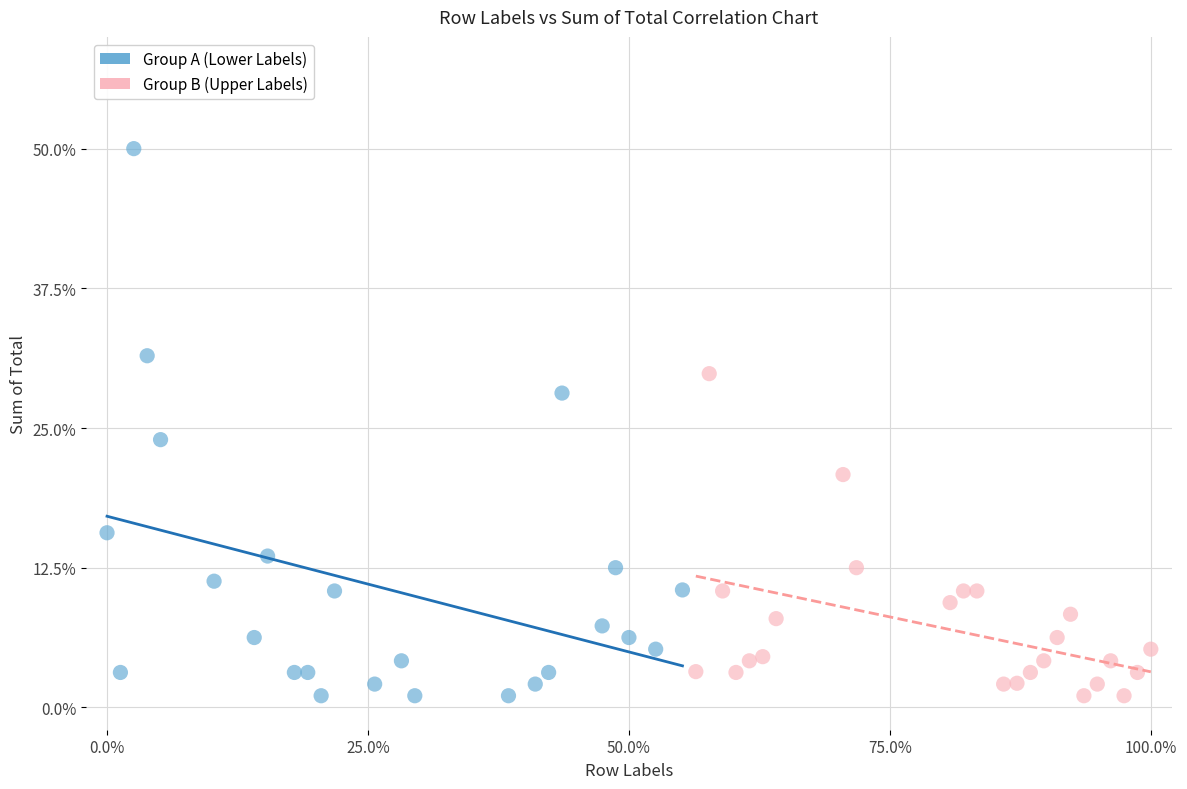

Which series contains the highest Y value?

Group A (Lower Labels)